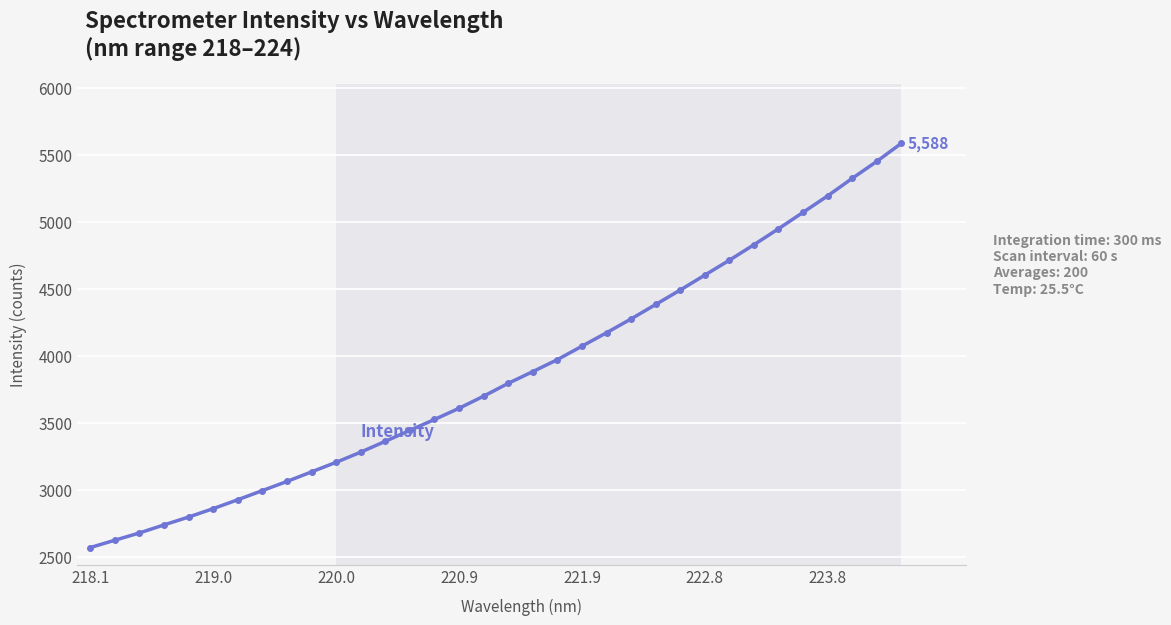

What is the value of the 6th point from the left?

2859.9